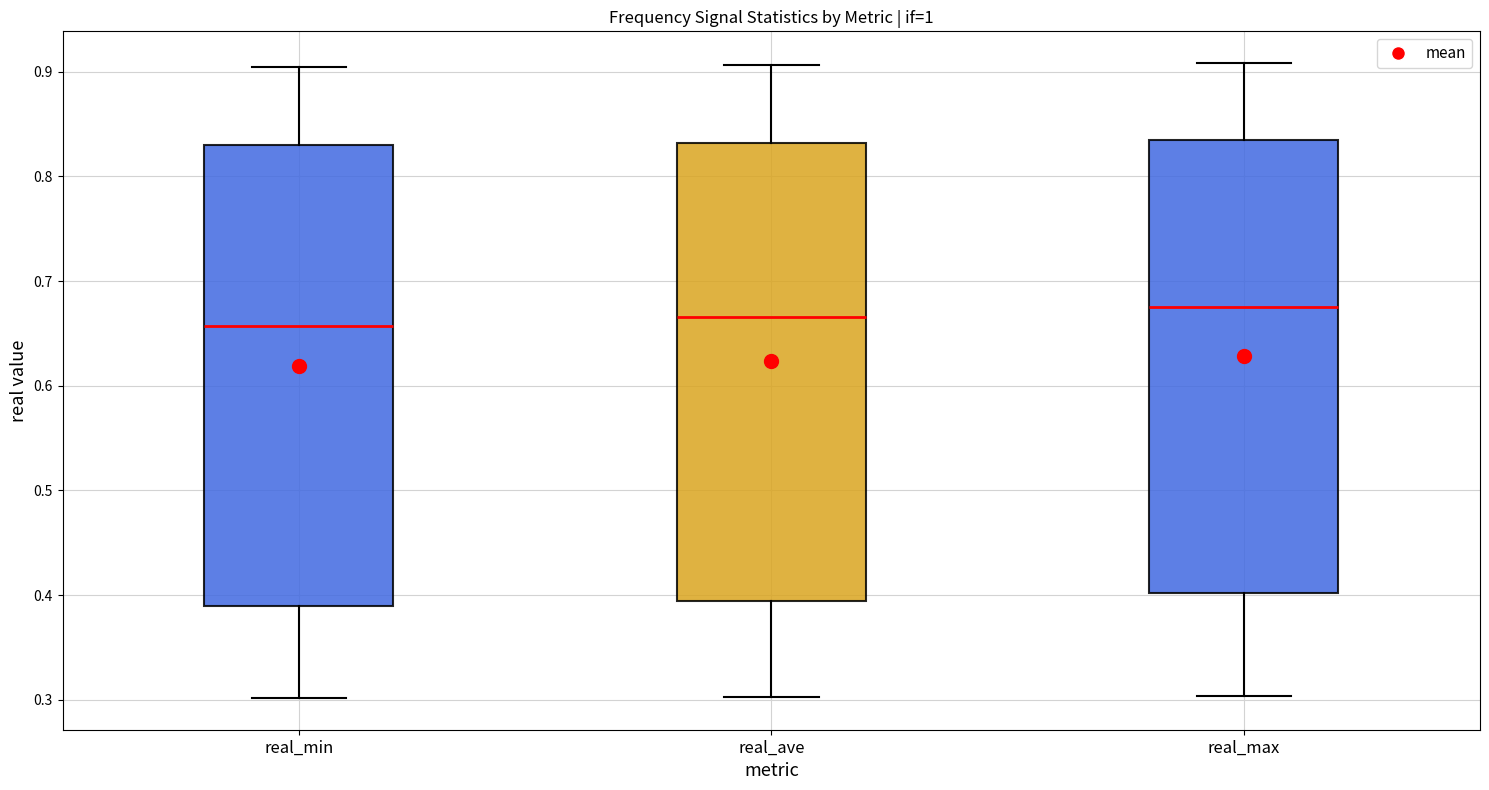

Reading left to right, transcribe this box plot: for each box, give where its median line is, the range the box spans, and where its two whiskers end, as read against the y-axis. The values are not printed on the chart, so give them approximately, as read against the axis.

real_min: median 0.66, box 0.39 to 0.83, whiskers 0.30 to 0.90
real_ave: median 0.67, box 0.39 to 0.83, whiskers 0.30 to 0.91
real_max: median 0.68, box 0.40 to 0.83, whiskers 0.30 to 0.91